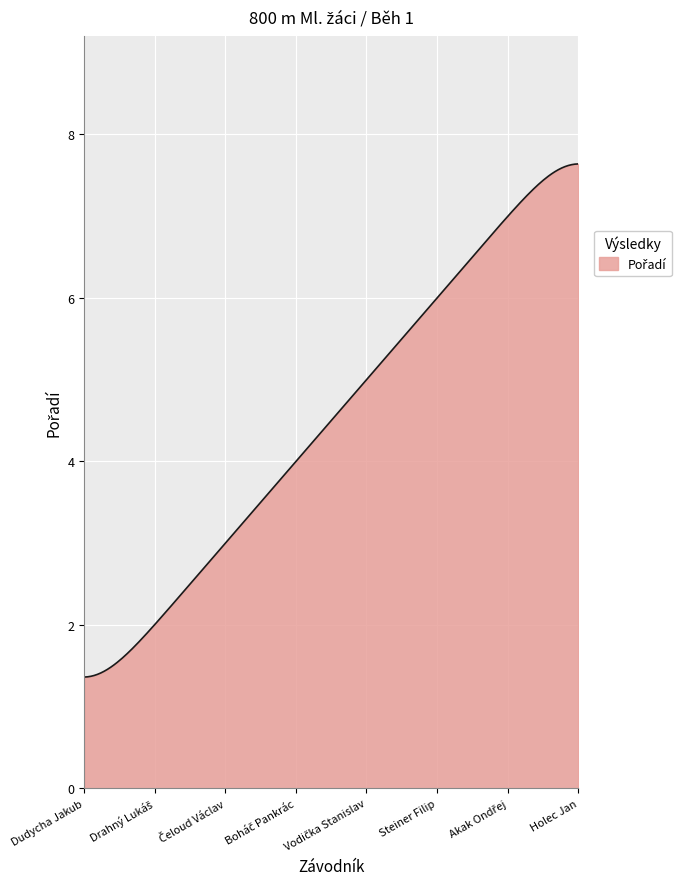

What is the difference between the maximum and minimum values?

6.3